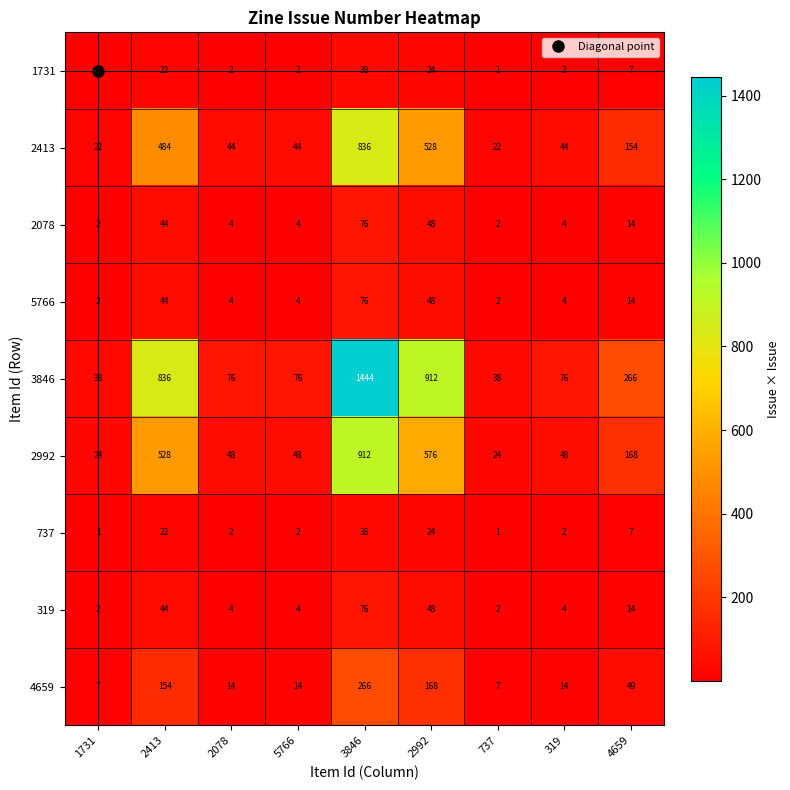

Which series changed the most between 2413 and 737?

3846